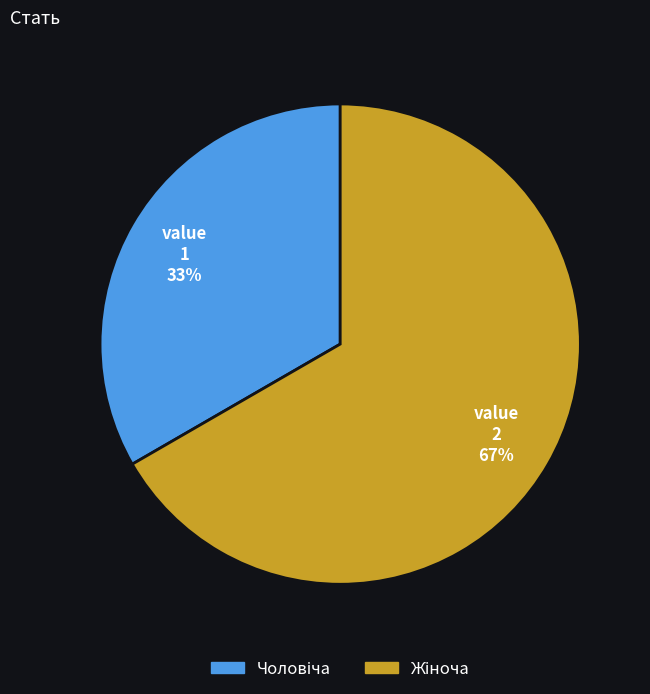

Does any single category account for the majority?

Yes